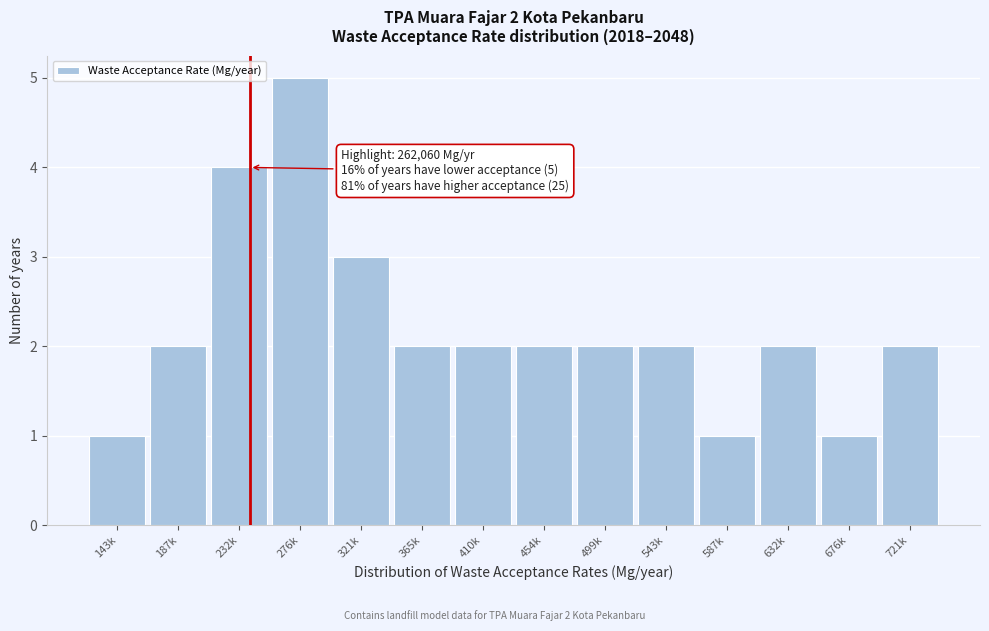

Reading left to right, list all the values displayed in this chart.

1	2	4	5	3	2	2	2	2	2	1	2	1	2